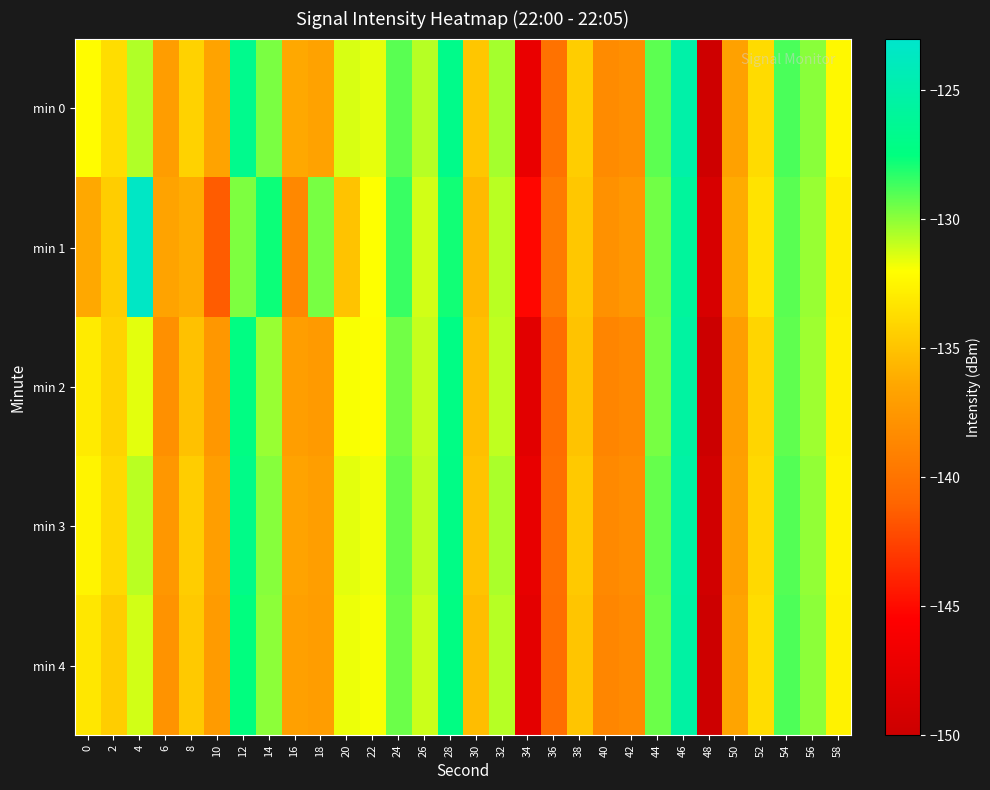

How many data points does each series have?

30